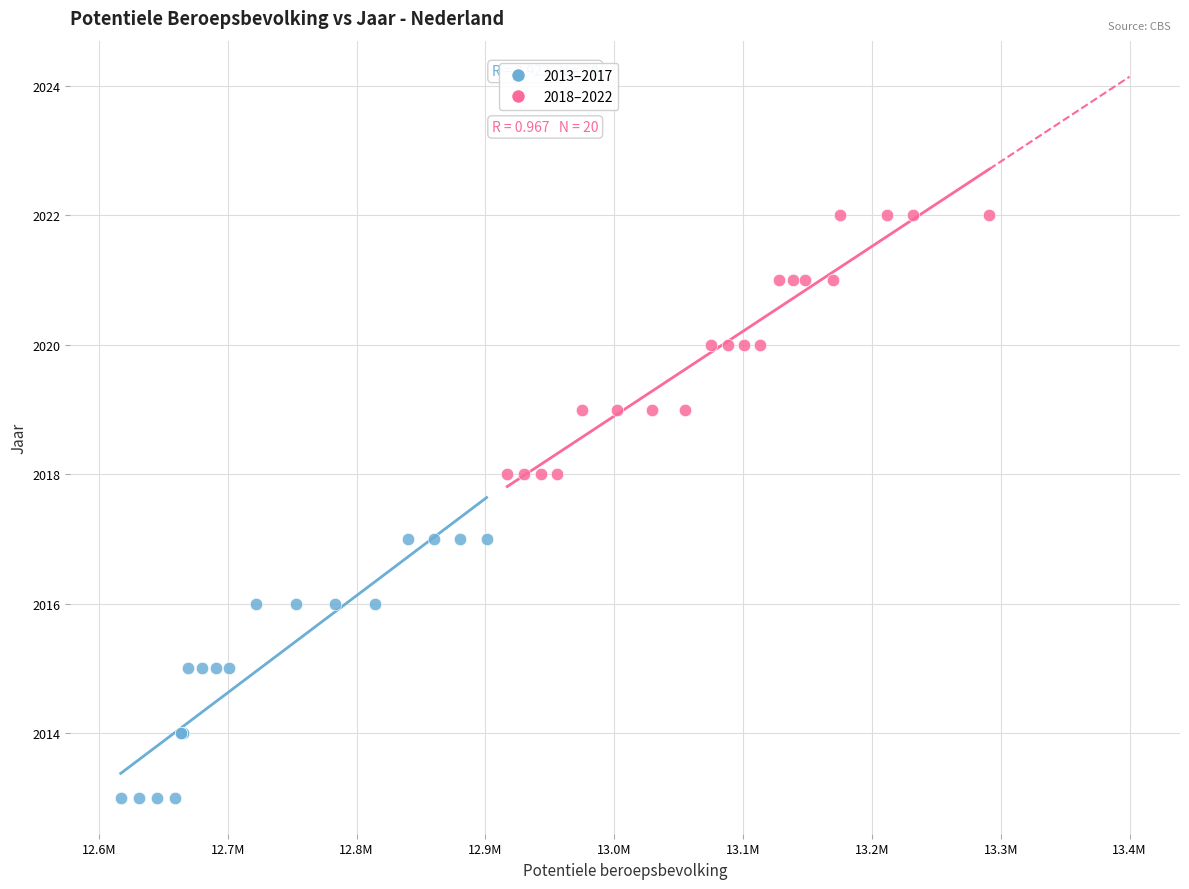

What are all the series names shown in the legend?

2013–2017, 2018–2022